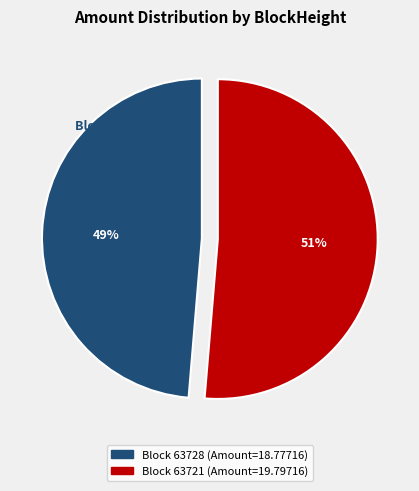

Count the number of slices in the pie.

2